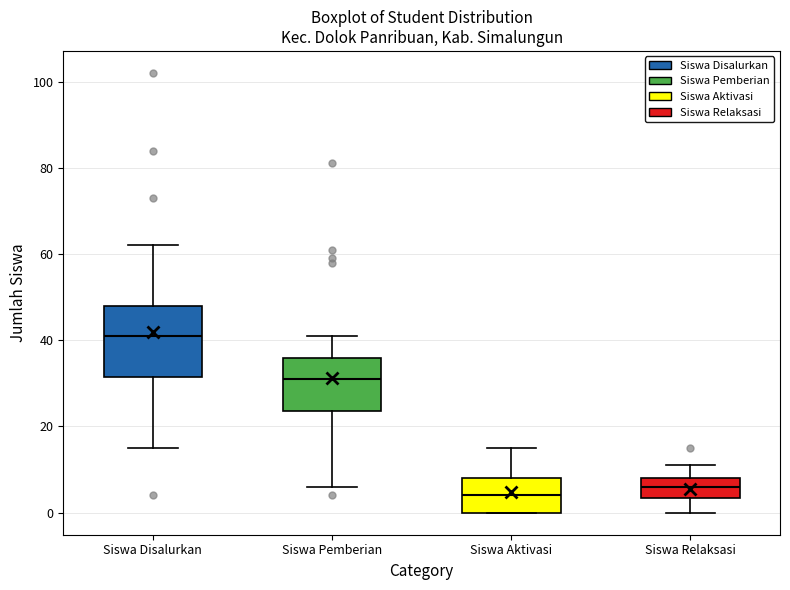

Reading left to right, transcribe this box plot: for each box, give where its median line is, the range the box spans, and where its two whiskers end, as read against the y-axis. The values are not printed on the chart, so give them approximately, as read against the axis.

Siswa Disalurkan: median 42, box 32 to 48, whiskers 16 to 62
Siswa Pemberian: median 32, box 24 to 36, whiskers 6 to 42
Siswa Aktivasi: median 4, box 0 to 8, whiskers 0 to 16
Siswa Relaksasi: median 6, box 4 to 8, whiskers 0 to 12